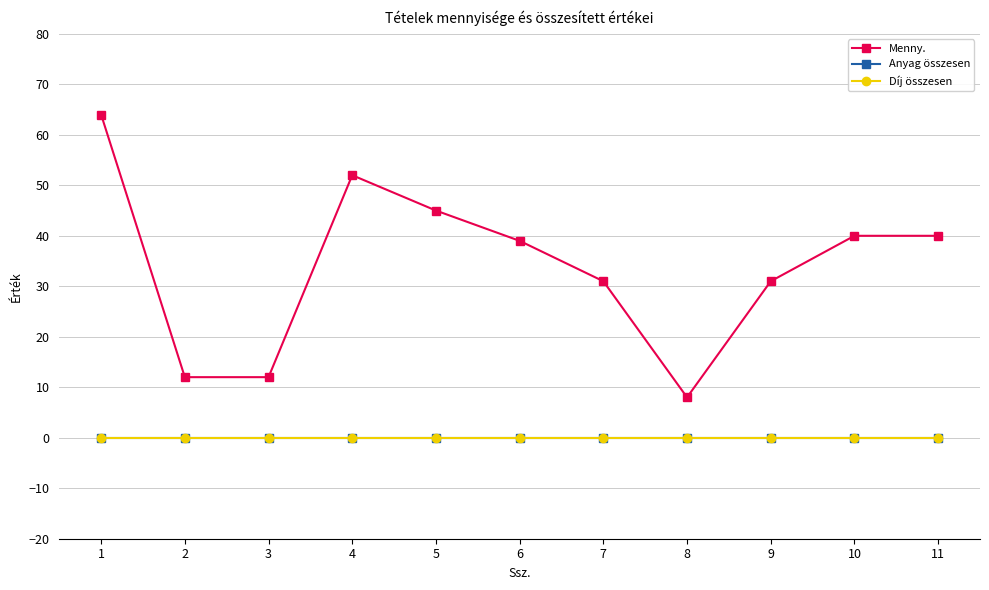

Is this an area chart (filled region under the line)?

No